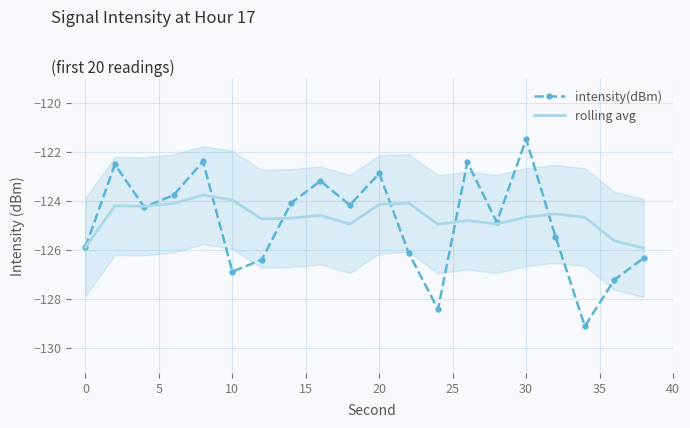

What is the average value of the intensity(dBm) series?

-124.9